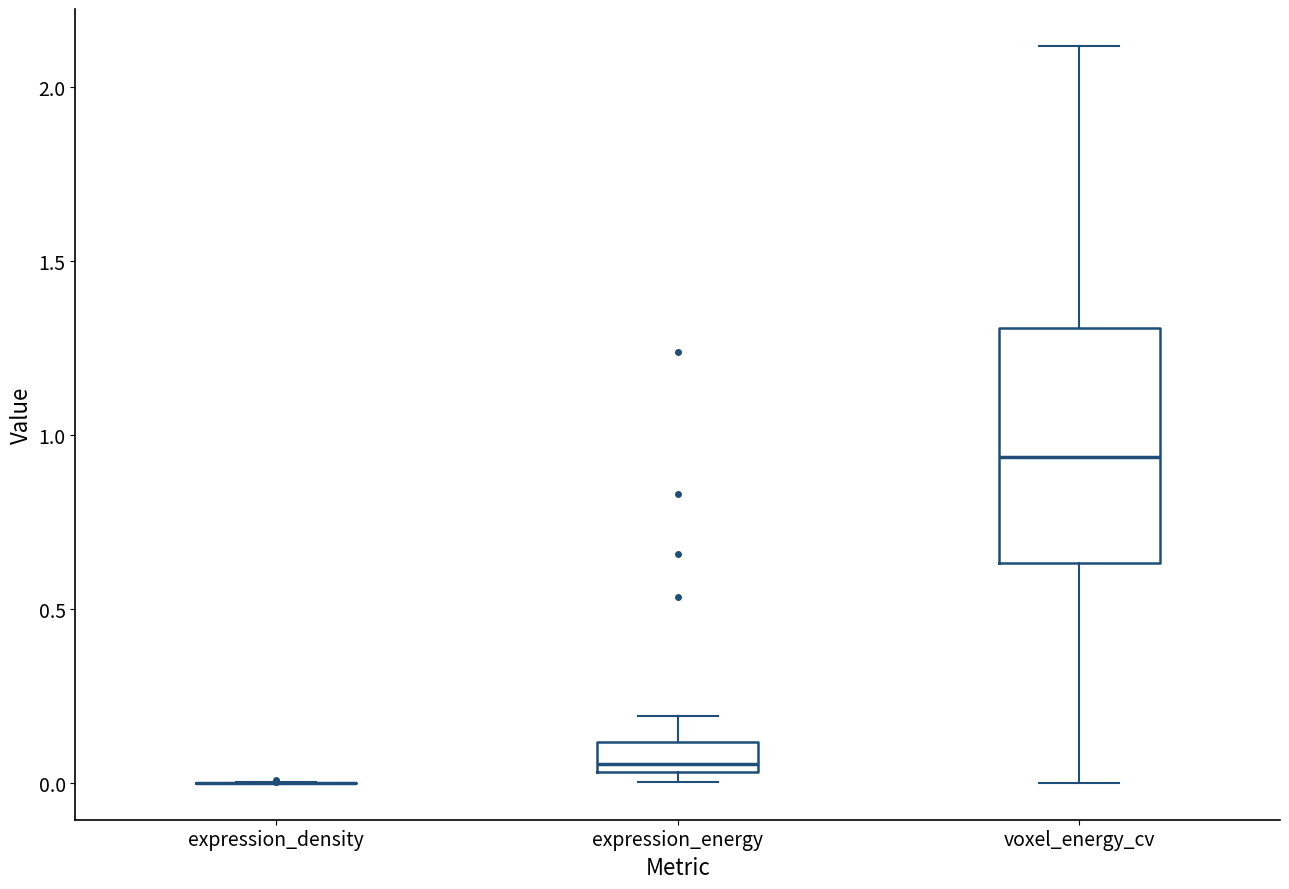

Where is the lower edge of the box for voxel_energy_cv on the y-axis? The values are not printed on the chart, so give them approximately, as read against the axis.

0.65